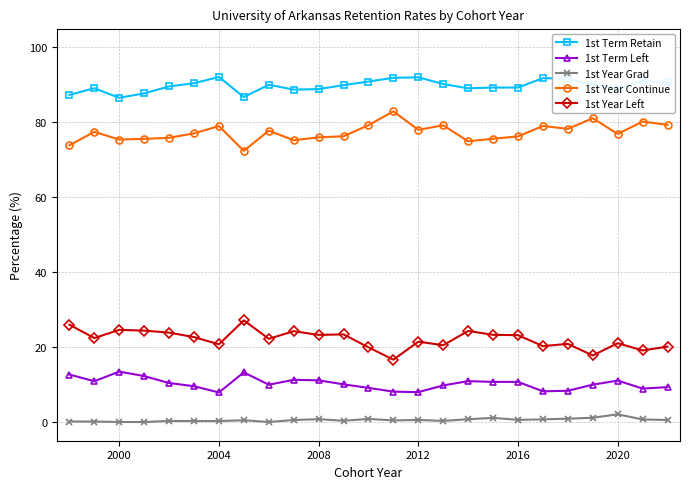

What is the difference between the second highest and minimum values in the 1st Term Left series?

5.4